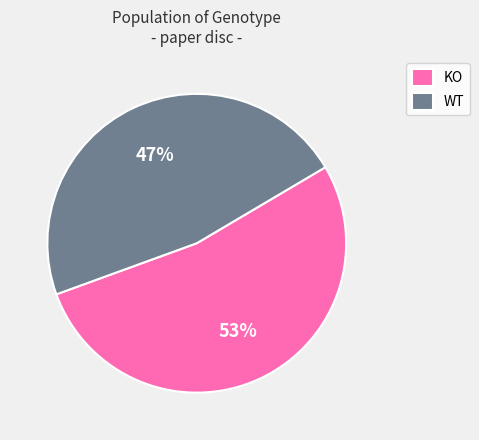

What is the ratio of the value at WT to the value at KO?

0.9